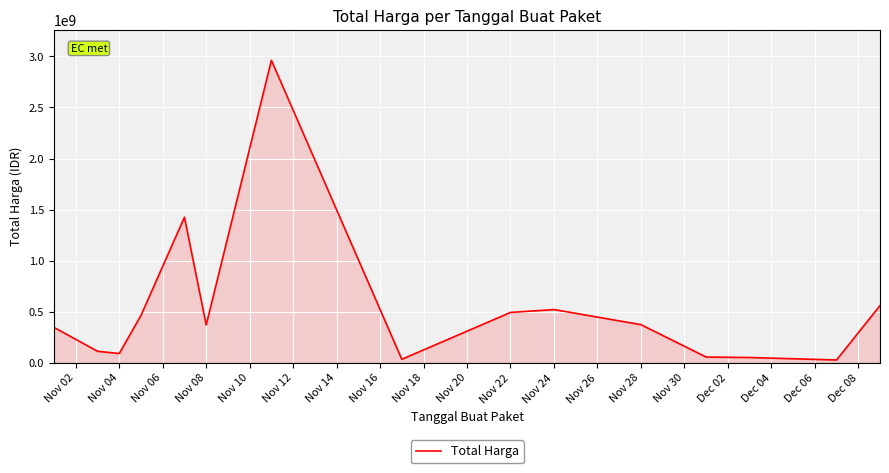

What is the smallest value displayed?

27412000